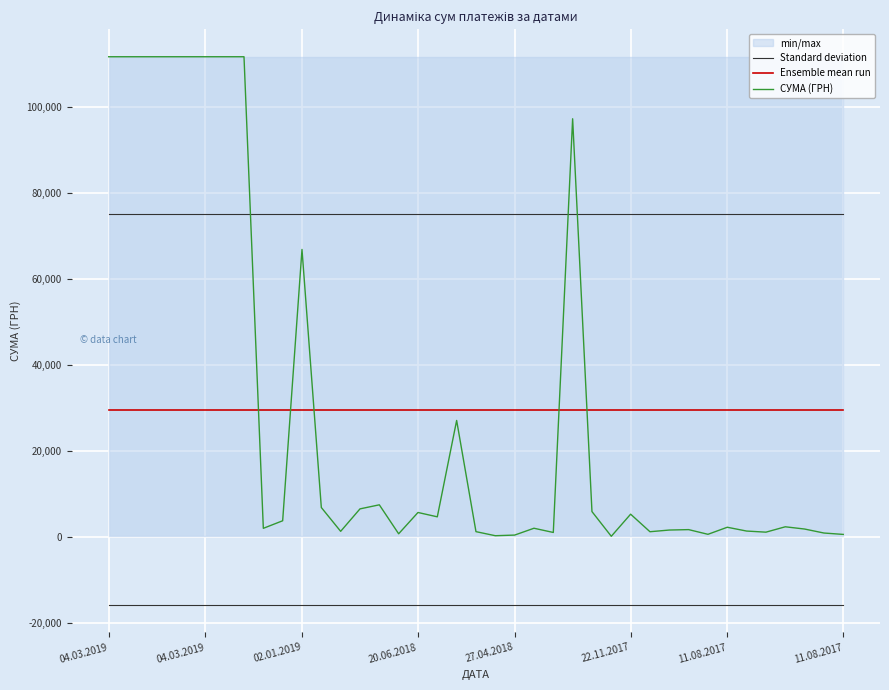

After their last crossing, which series has the higher values: СУМА (ГРН) or Standard deviation?

Standard deviation